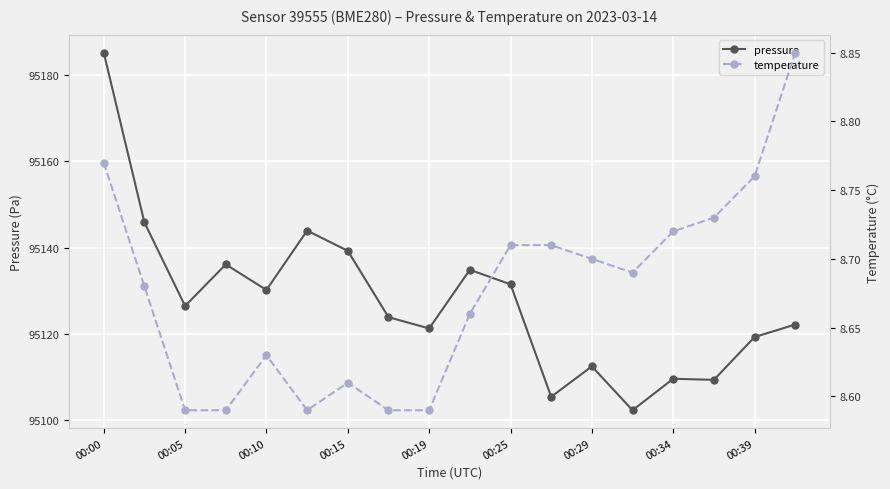

Where is the first local minimum for pressure?

00:05